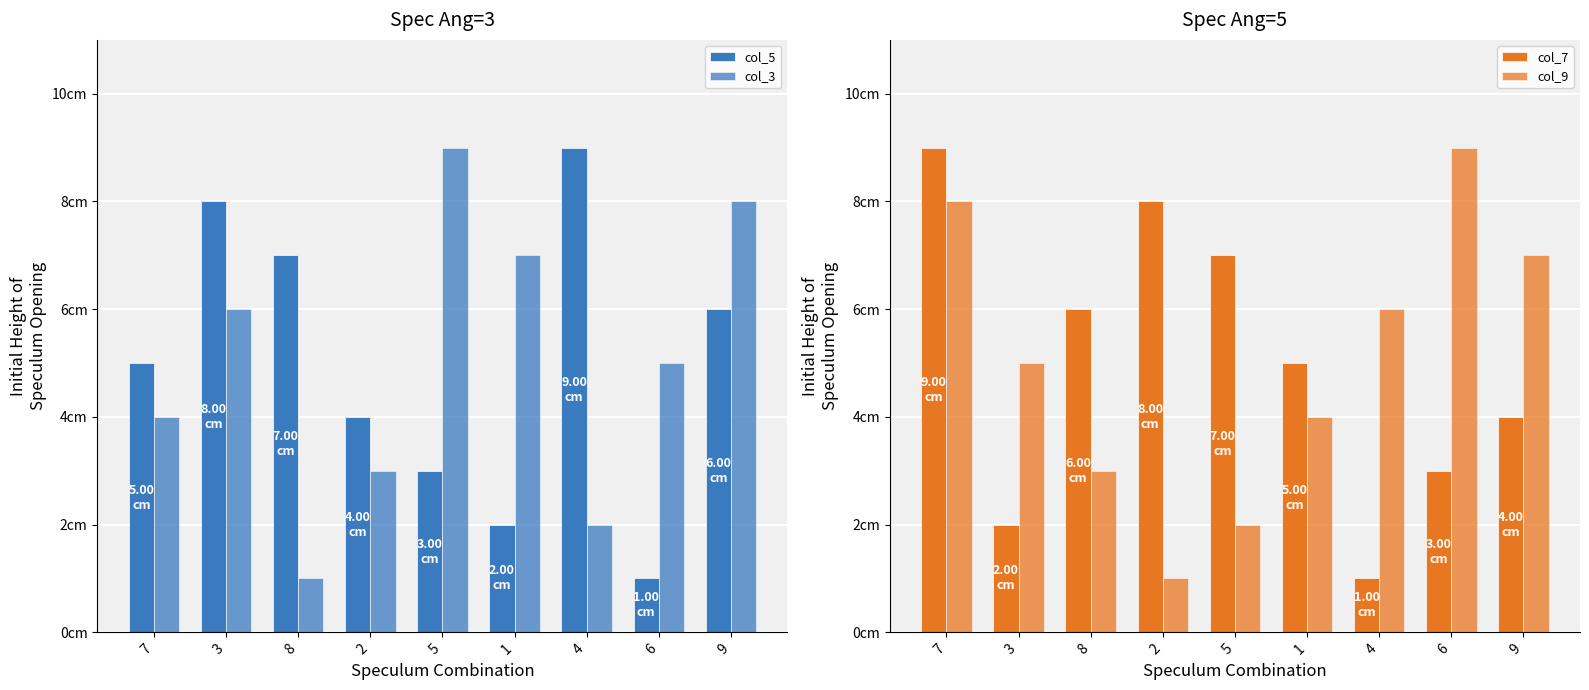

What is the average value of the col_3 series?

5